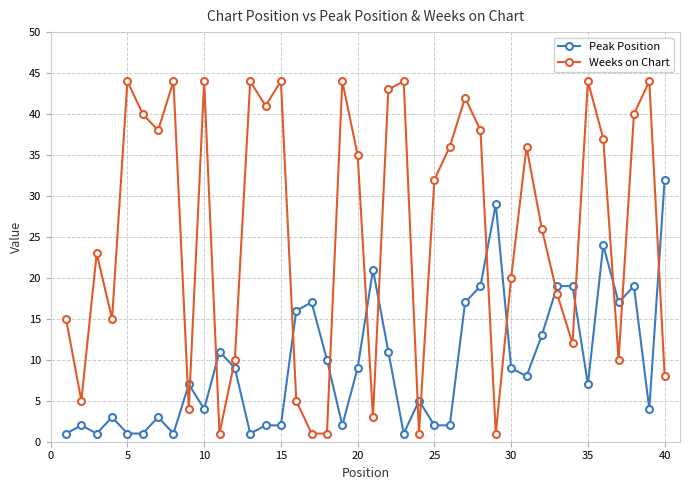

What is the highest value of the Peak Position series?

32